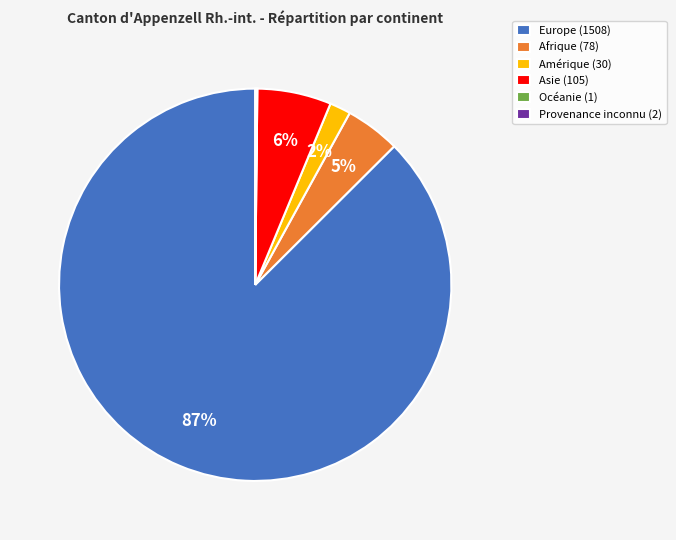

To the nearest percent, what percentage of the pie is Asie (105)?

6%